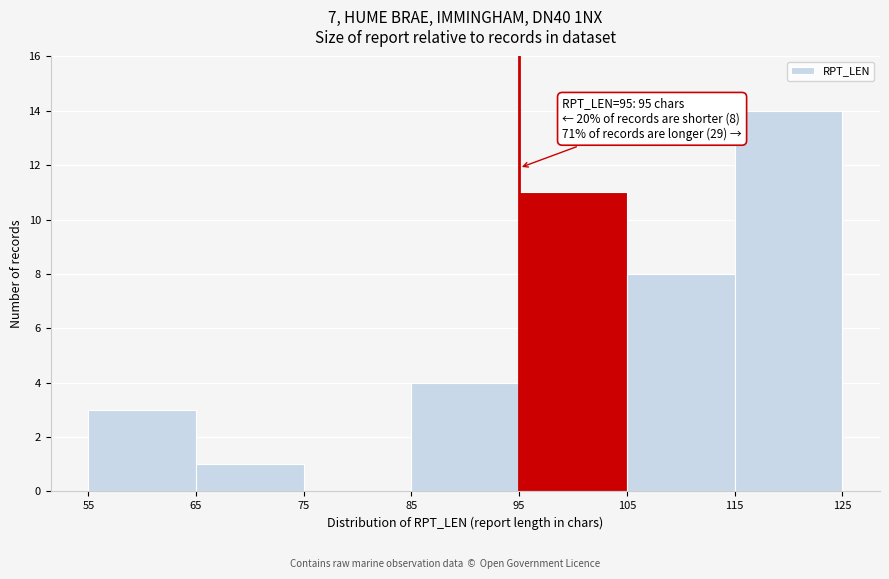

Over which range of the x-axis is the bar tallest?

115 to 125